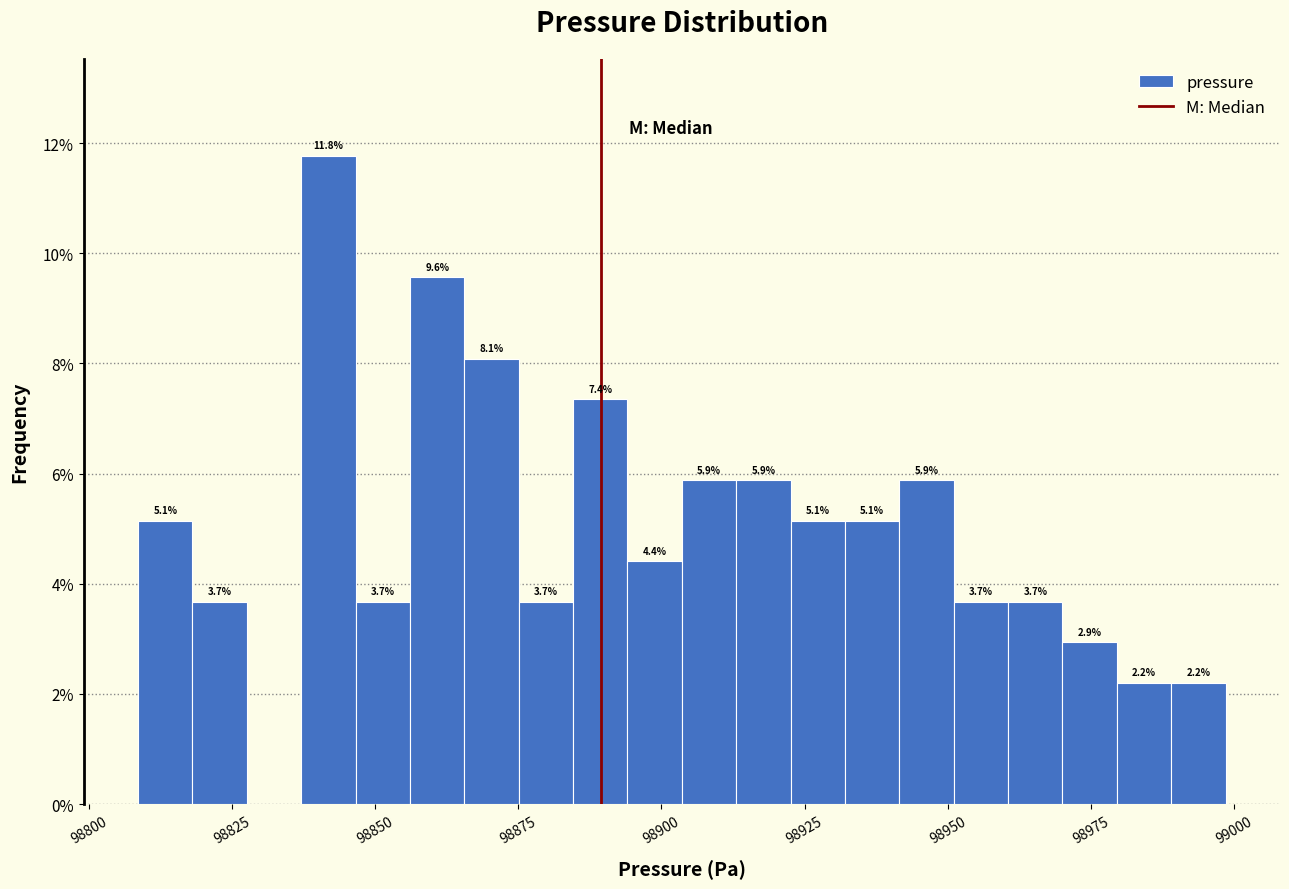

Around what value on the x-axis is the tallest bar? Give the approximate position of its centre, as read against the axis.

98840